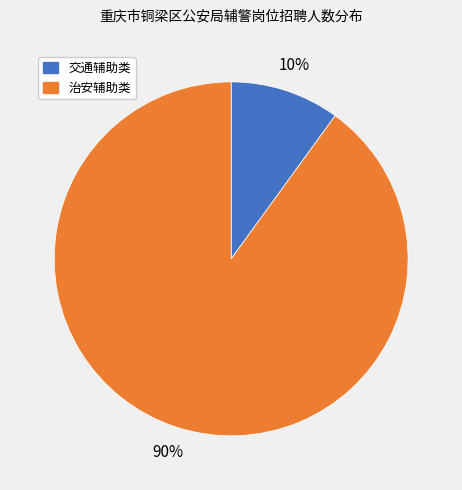

Count the number of slices in the pie.

2